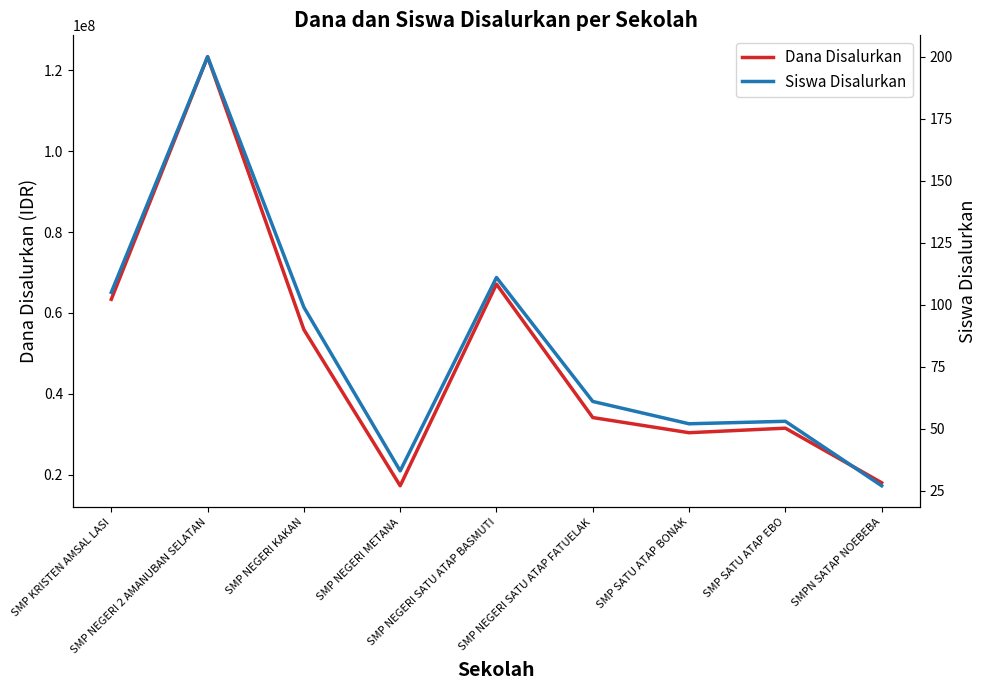

What is the average value of the Siswa Disalurkan series?

82